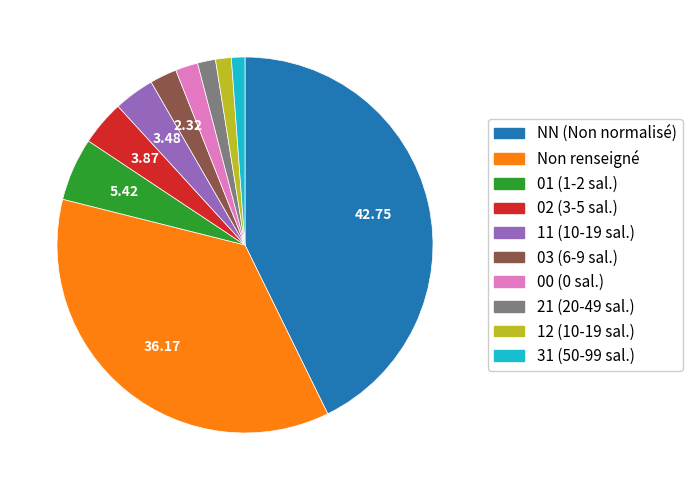

Is the sum of 12 (10-19 sal.) and 11 (10-19 sal.) greater than half?

No